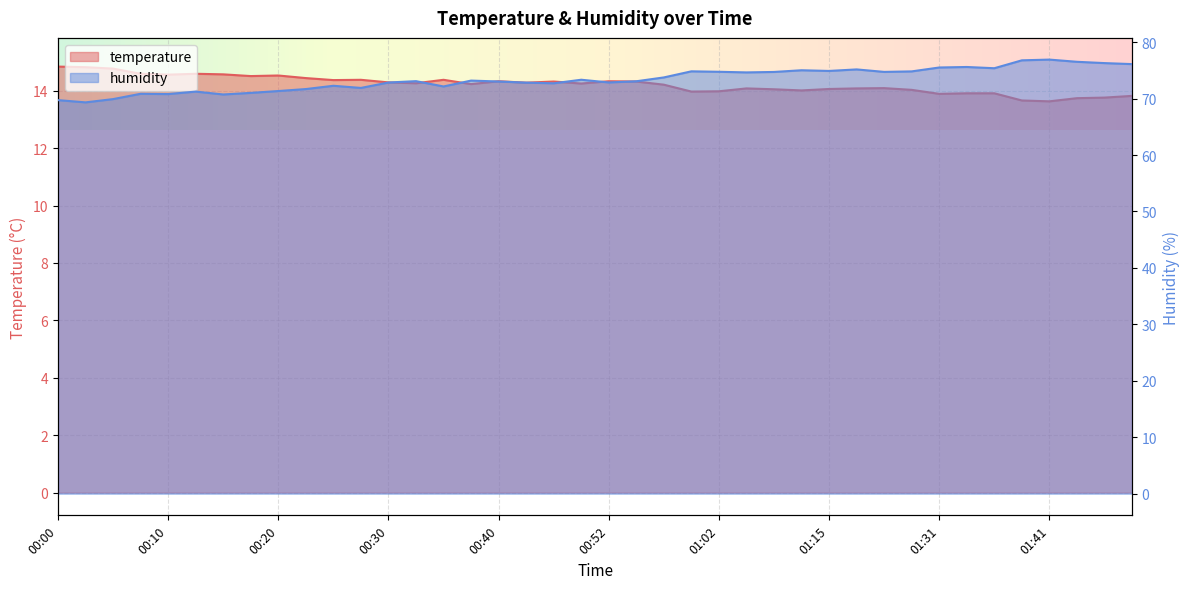

Where is the first local maximum for temperature?

00:13